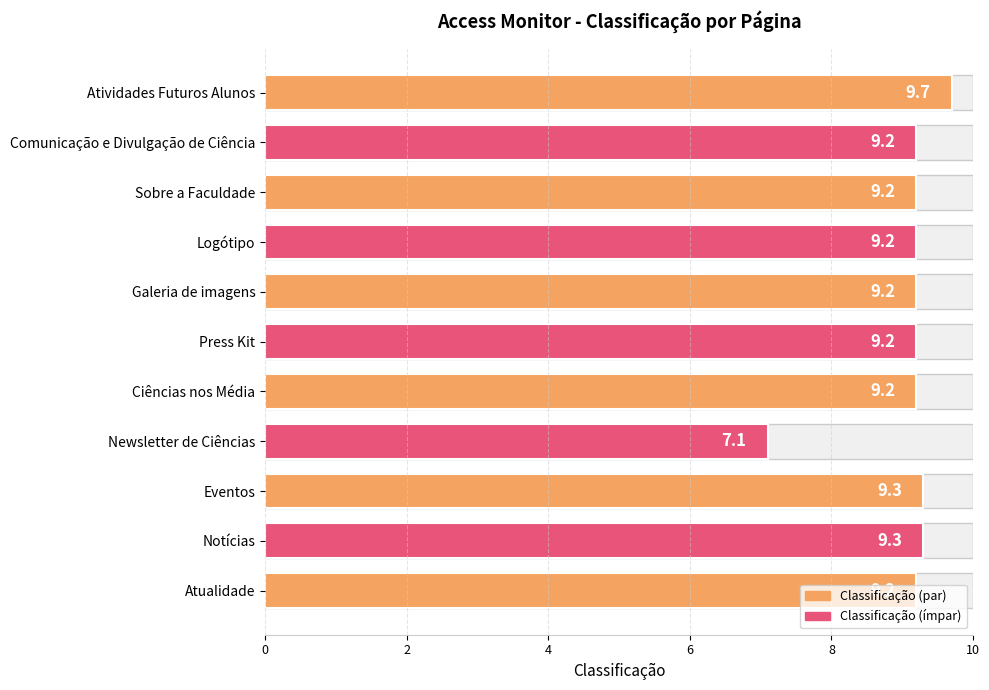

Reading left to right, transcribe all the data shown in this chart.

9.2	9.3	9.3	7.1	9.2	9.2	9.2	9.2	9.2	9.2	9.7